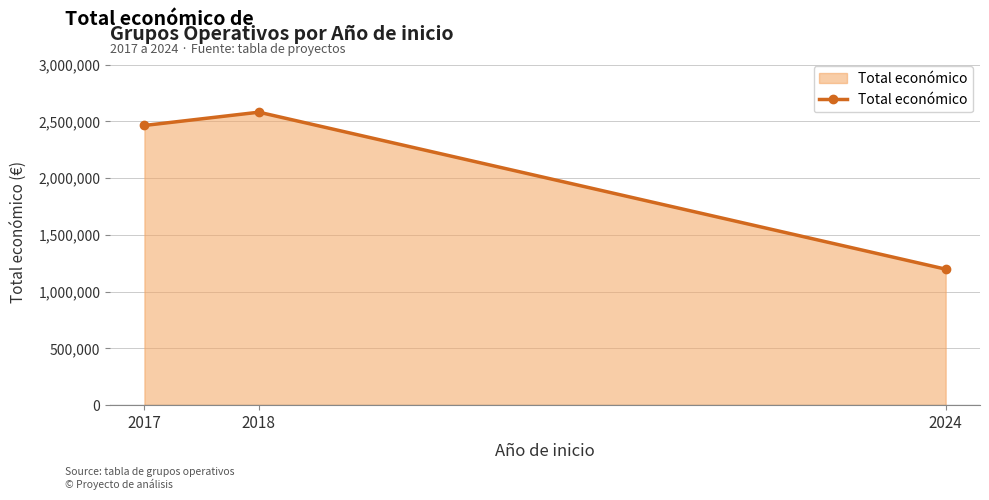

List the labels in order of value, largest first.

2018, 2017, 2024